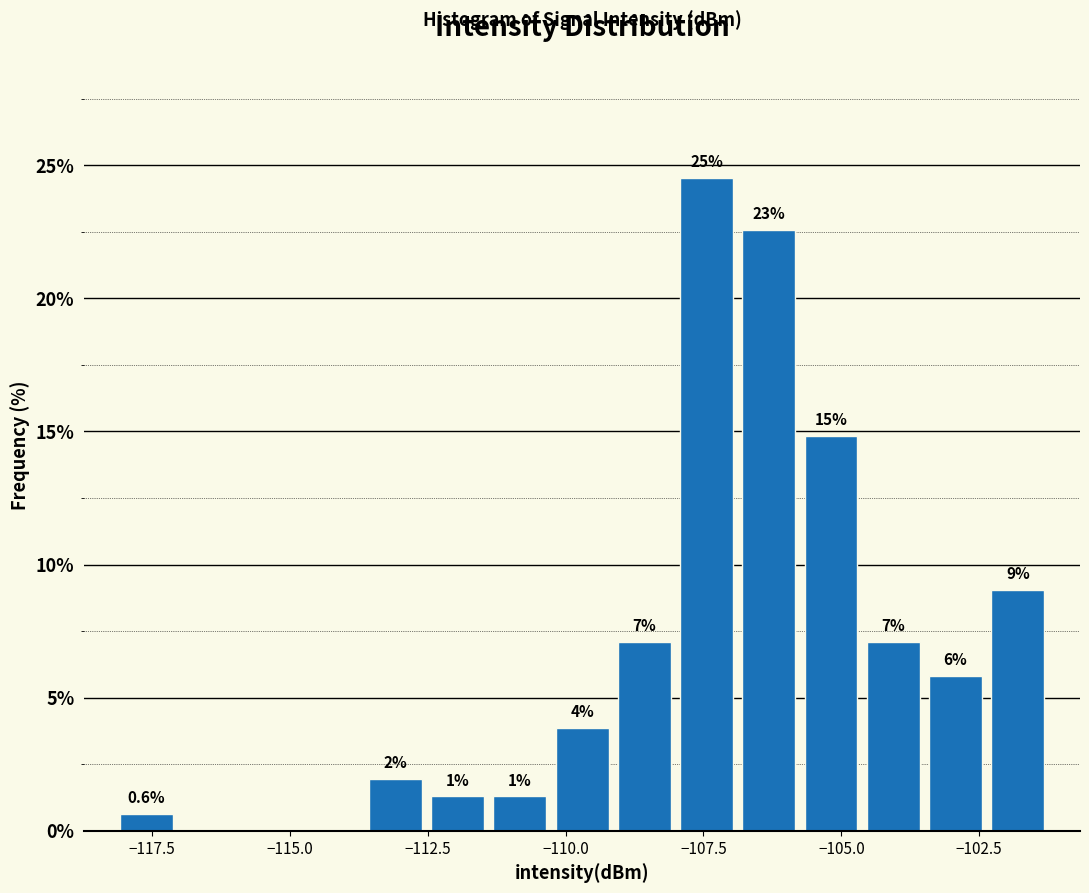

Around what value on the x-axis is the tallest bar? Give the approximate position of its centre, as read against the axis.

-107.5